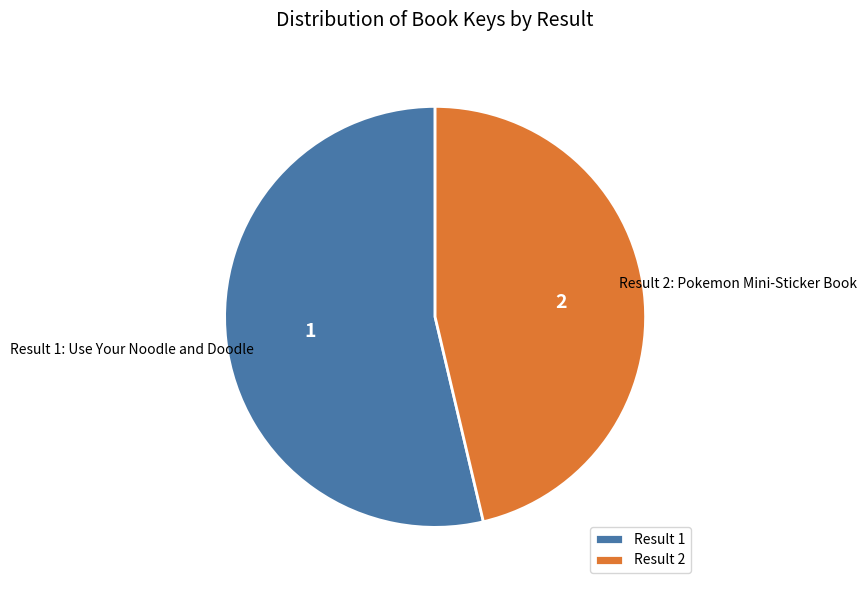

Approximately how many times larger is the value at 2 compared to 1?

0.9